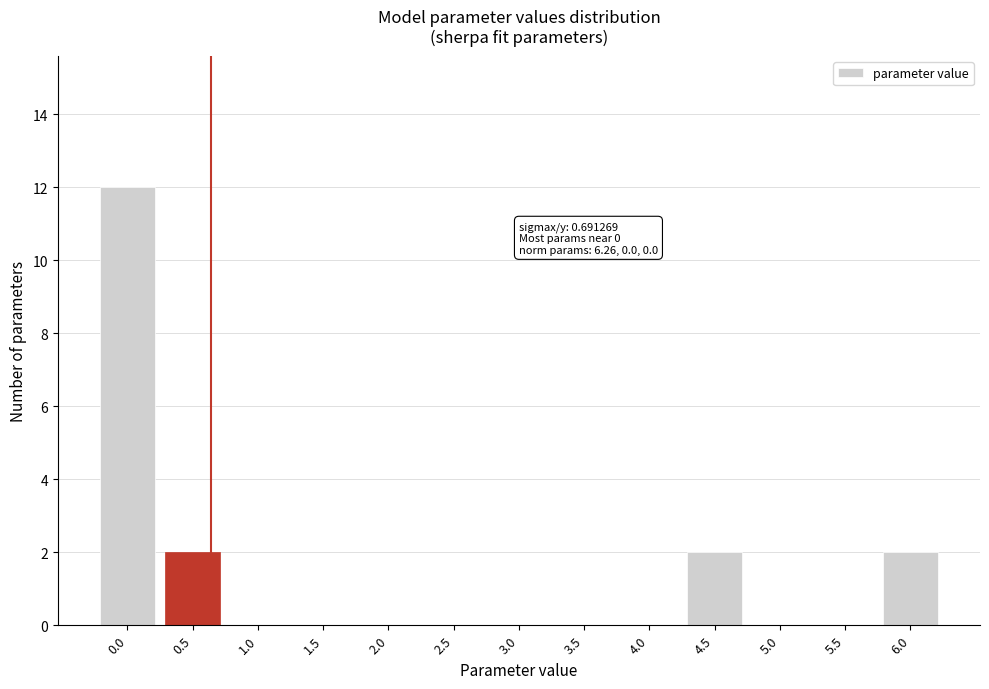

Reading left to right, transcribe all the data shown in this chart.

0.0=12	0.5=2	1.0=0	1.5=0	2.0=0	2.5=0	3.0=0	3.5=0	4.0=0	4.5=2	5.0=0	5.5=0	6.0=2